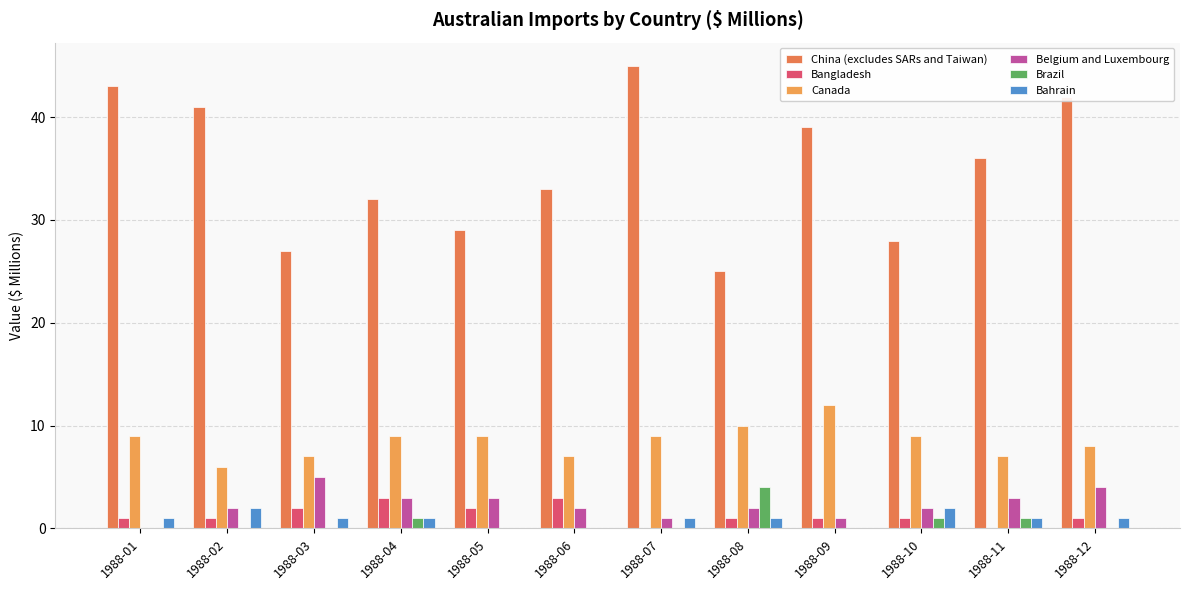

How many data points does each series have?

12